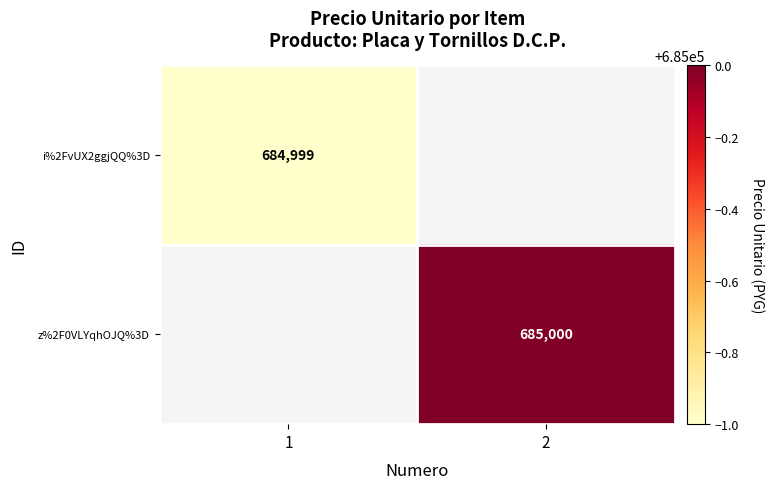

Is it true that z%2F0VLYqhOJQ%3D equals 685000 at 2?

True